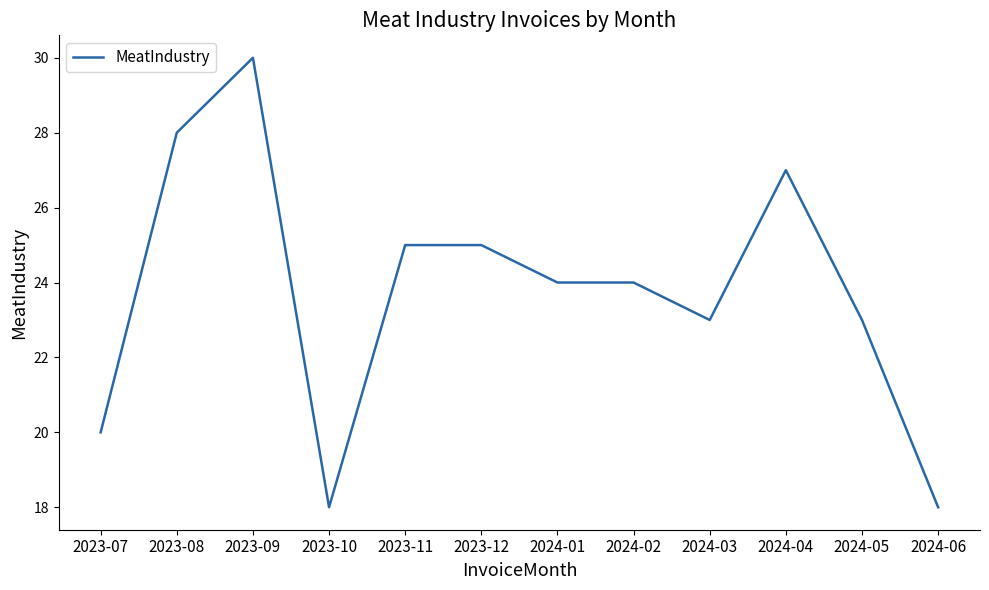

Which has a higher value, 2023-10 or 2023-07?

2023-07